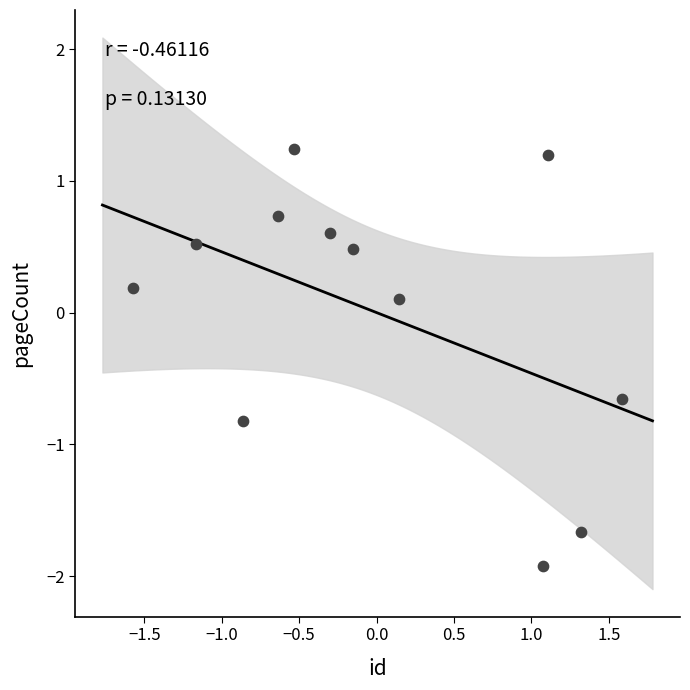

What is the range of Y values (max minus min)?

3.2